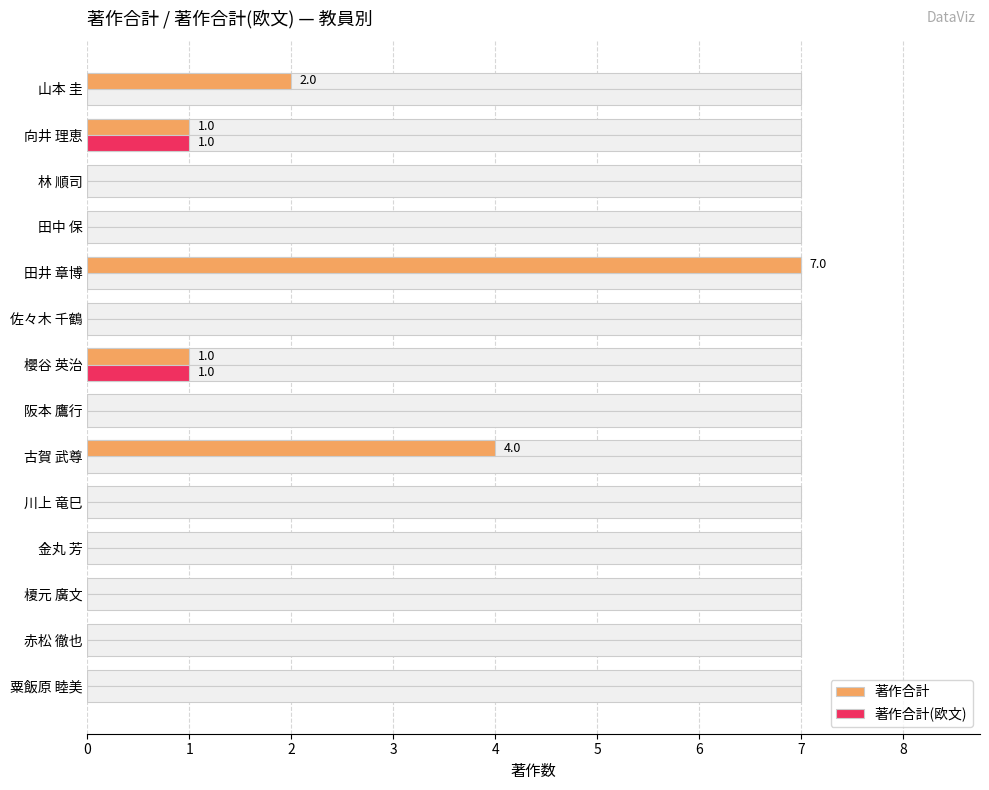

True or false: 著作合計(欧文) has a value of 1 at 向井 理恵.

False